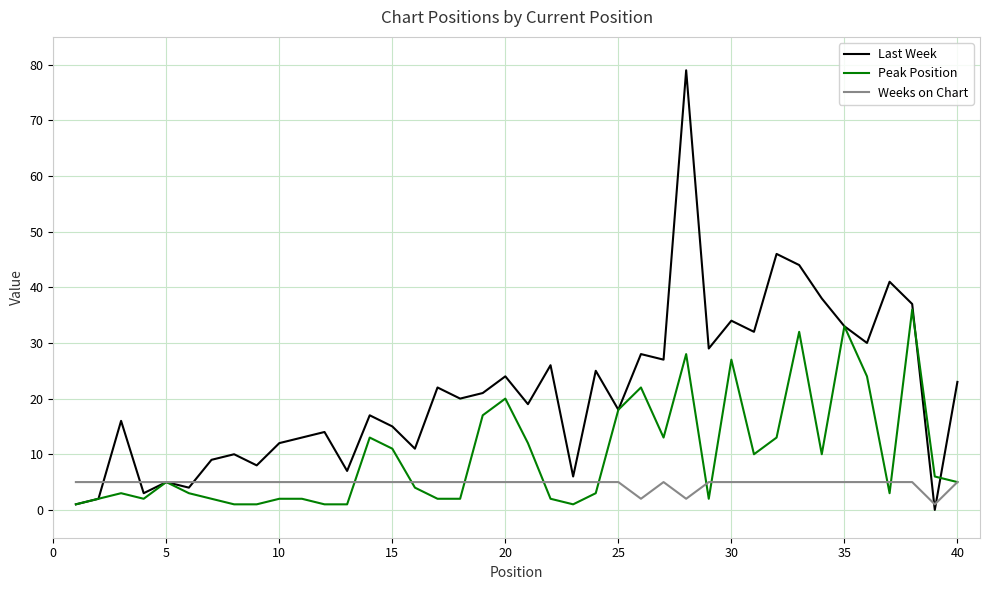

What are all the series names shown in the legend?

Last Week, Peak Position, Weeks on Chart